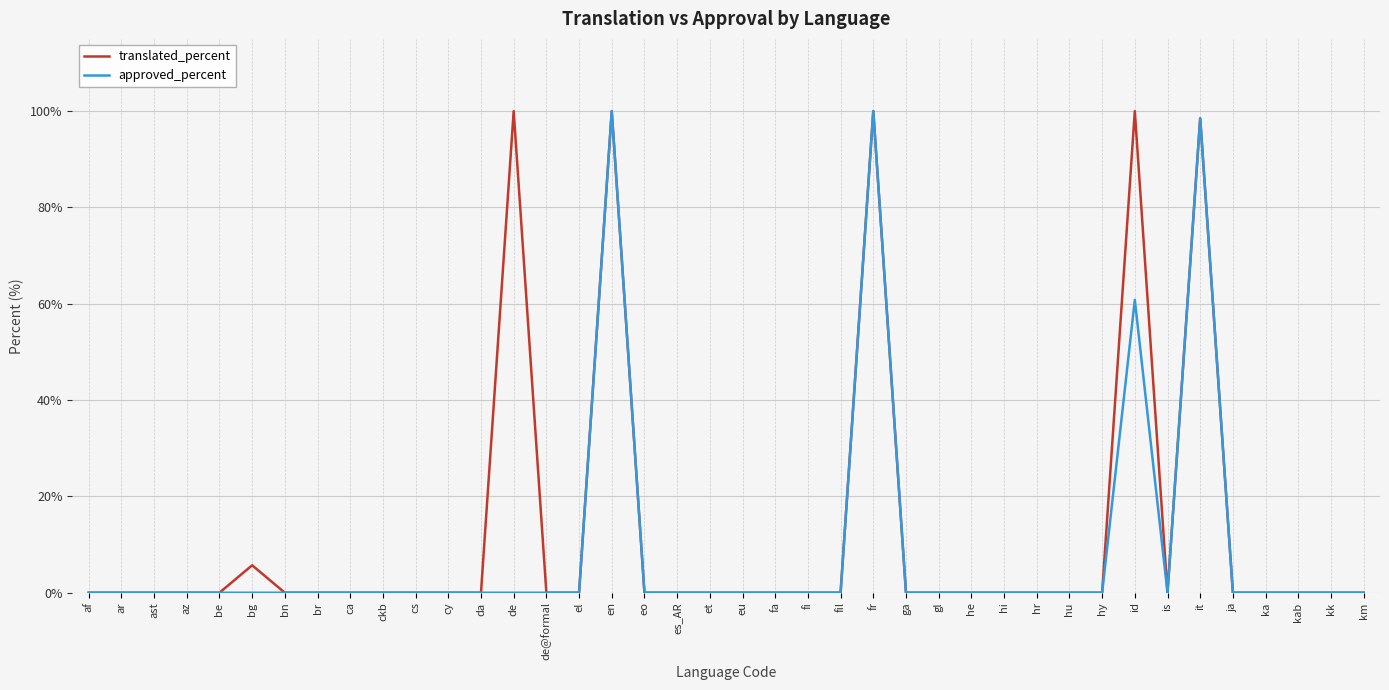

The approved_percent series shows 0.0 at ka. True or false?

True